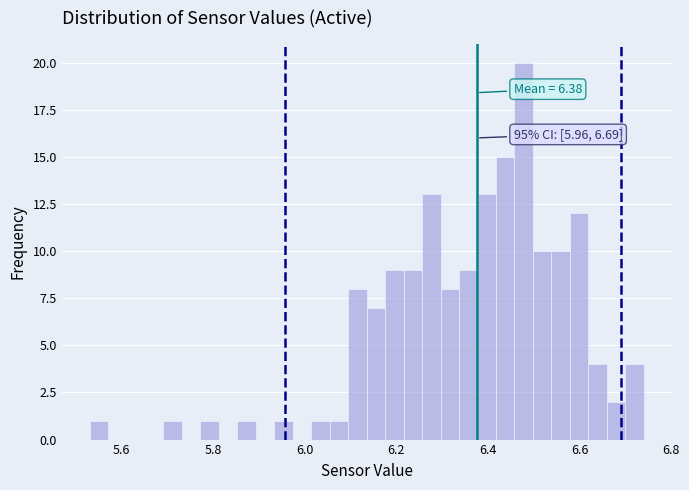

Around what value on the x-axis is the tallest bar? Give the approximate position of its centre, as read against the axis.

6.48